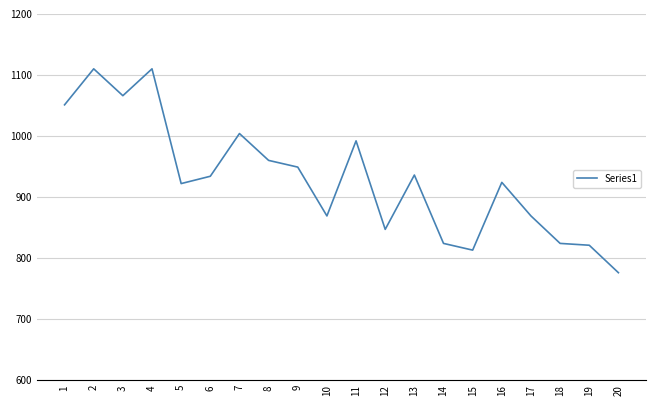

Which has a higher value, 10 or 4?

4